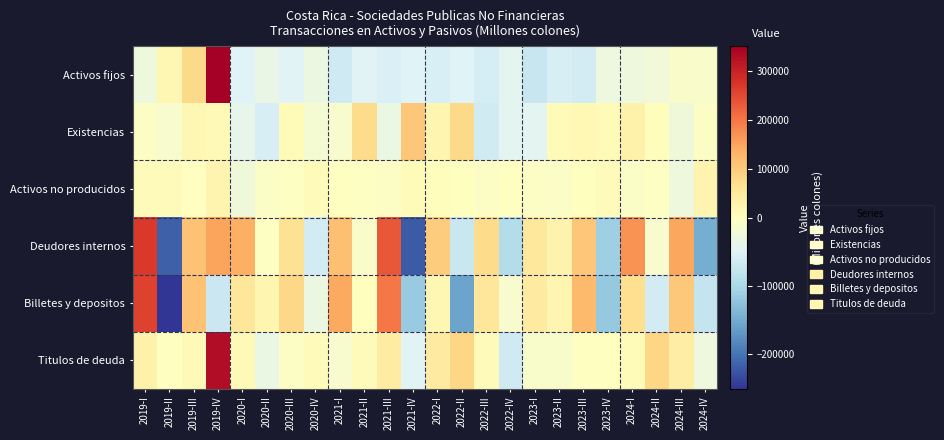

Reading left to right, what are all the values shown in this chart?

Activos fijos: 2019-I=-25856.2	2019-II=16814.7	2019-III=77571.8	2019-IV=619014.3	2020-I=-50617.8	2020-II=-34674.2	2020-III=-48379.9	2020-IV=-31101.0	2021-I=-65724.4	2021-II=-48609.7	2021-III=-54564.8	2021-IV=-50349.9	2022-I=-54707.3	2022-II=-50711.6	2022-III=-59005.1	2022-IV=-42922.1	2023-I=-72888.3	2023-II=-56680.2	2023-III=-61815.8	2023-IV=-28715.3	2024-I=-25735.5	2024-II=-22728.9	2024-III=-8627.3	2024-IV=-11056.8
Existencias: 2019-I=-4450.1	2019-II=-12717.4	2019-III=16642.8	2019-IV=11225.6	2020-I=-37660.5	2020-II=-58540.9	2020-III=10268.7	2020-IV=-16940.8	2021-I=-12348.4	2021-II=75073.9	2021-III=-32797.1	2021-IV=105764.8	2022-I=21535.9	2022-II=78164.9	2022-III=-64034.0	2022-IV=-43616.1	2023-I=-44613.8	2023-II=8329.9	2023-III=14035.1	2023-IV=8385.0	2024-I=31326.0	2024-II=3021.6	2024-III=-24425.5	2024-IV=-5749.1
Activos no producidos: 2019-I=6727.5	2019-II=6179.4	2019-III=-1809.1	2019-IV=24376.0	2020-I=-24490.2	2020-II=-7573.5	2020-III=-2494.0	2020-IV=7596.6	2021-I=-1106.4	2021-II=-2250.6	2021-III=-4082.7	2021-IV=9330.3	2022-I=3568.2	2022-II=1698.6	2022-III=-5382.6	2022-IV=-1183.0	2023-I=-4676.5	2023-II=-5956.2	2023-III=82.4	2023-IV=7811.8	2024-I=-6788.5	2024-II=-2316.8	2024-III=-26991.9	2024-IV=21938.5
Deudores internos: 2019-I=269488.8	2019-II=-216630.1	2019-III=111817.6	2019-IV=149477.1	2020-I=136620.4	2020-II=-3707.8	2020-III=64240.9	2020-IV=-61628.2	2021-I=113781.9	2021-II=-8988.8	2021-III=233218.4	2021-IV=-220215.0	2022-I=97947.3	2022-II=-70682.0	2022-III=73921.8	2022-IV=-91791.8	2023-I=50913.7	2023-II=26091.9	2023-III=104448.1	2023-IV=-109683.1	2024-I=168328.1	2024-II=-12256.4	2024-III=145234.4	2024-IV=-147743.3
Billetes y depositos: 2019-I=257833.1	2019-II=-250372.1	2019-III=112077.1	2019-IV=-69376.0	2020-I=54416.1	2020-II=20072.0	2020-III=79995.7	2020-IV=-30496.3	2021-I=142633.7	2021-II=539.3	2021-III=198097.7	2021-IV=-115362.7	2022-I=18847.9	2022-II=-156513.9	2022-III=53435.9	2022-IV=-12448.0	2023-I=44097.3	2023-II=19936.5	2023-III=122760.8	2023-IV=-117637.3	2024-I=69845.3	2024-II=-61667.8	2024-III=103438.1	2024-IV=-74402.4
Titulos de deuda: 2019-I=32663.5	2019-II=-741.7	2019-III=12960.8	2019-IV=330297.8	2020-I=13483.1	2020-II=-31811.9	2020-III=-5593.1	2020-IV=7520.9	2021-I=-13275.3	2021-II=6077.2	2021-III=43419.2	2021-IV=-48674.6	2022-I=44619.1	2022-II=82767.1	2022-III=6785.5	2022-IV=-65720.8	2023-I=-11262.5	2023-II=-10702.6	2023-III=-810.0	2023-IV=604.5	2024-I=9905.7	2024-II=83512.1	2024-III=39180.3	2024-IV=-29174.0